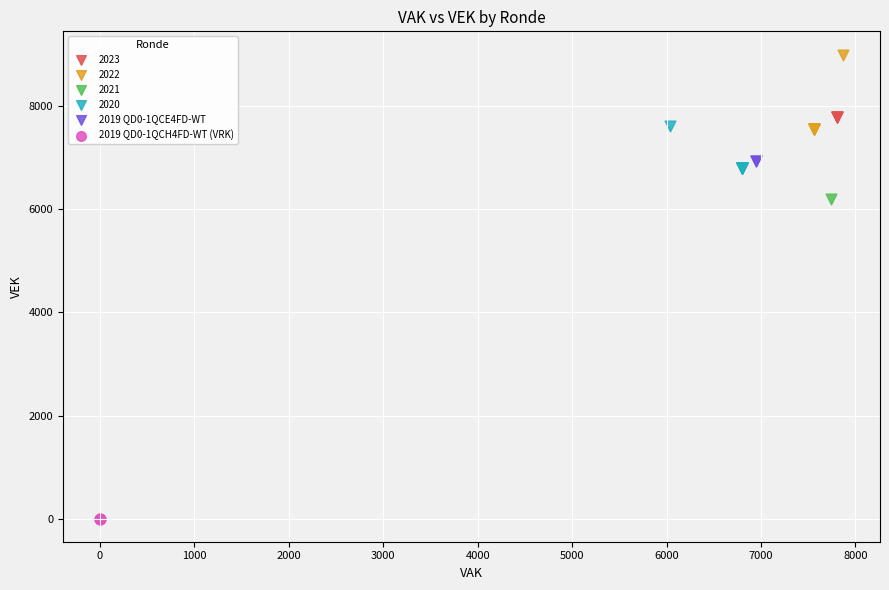

Which series reaches the maximum Y coordinate?

2022